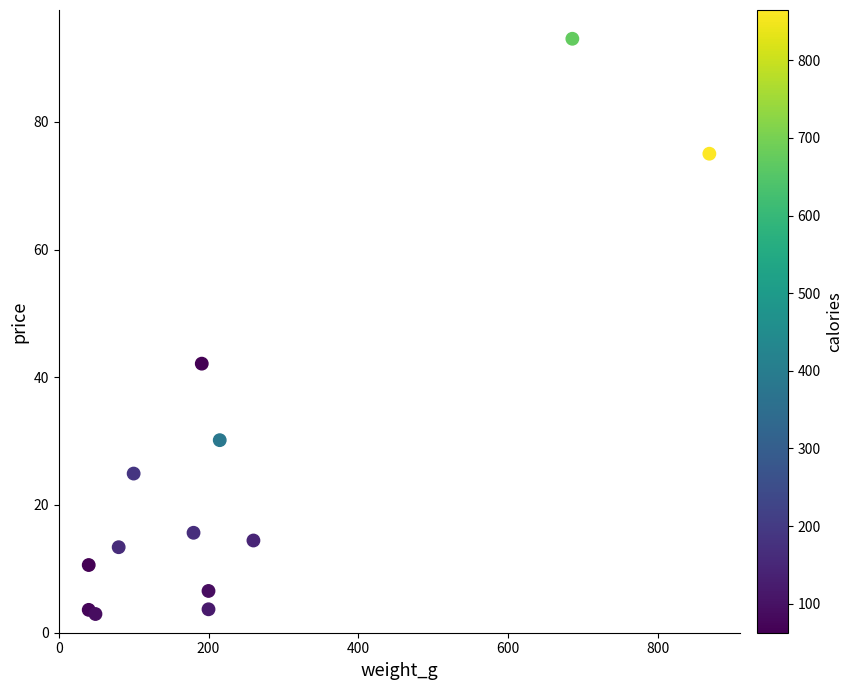

What Y value in the scatter plot is closest to 47?

42.1